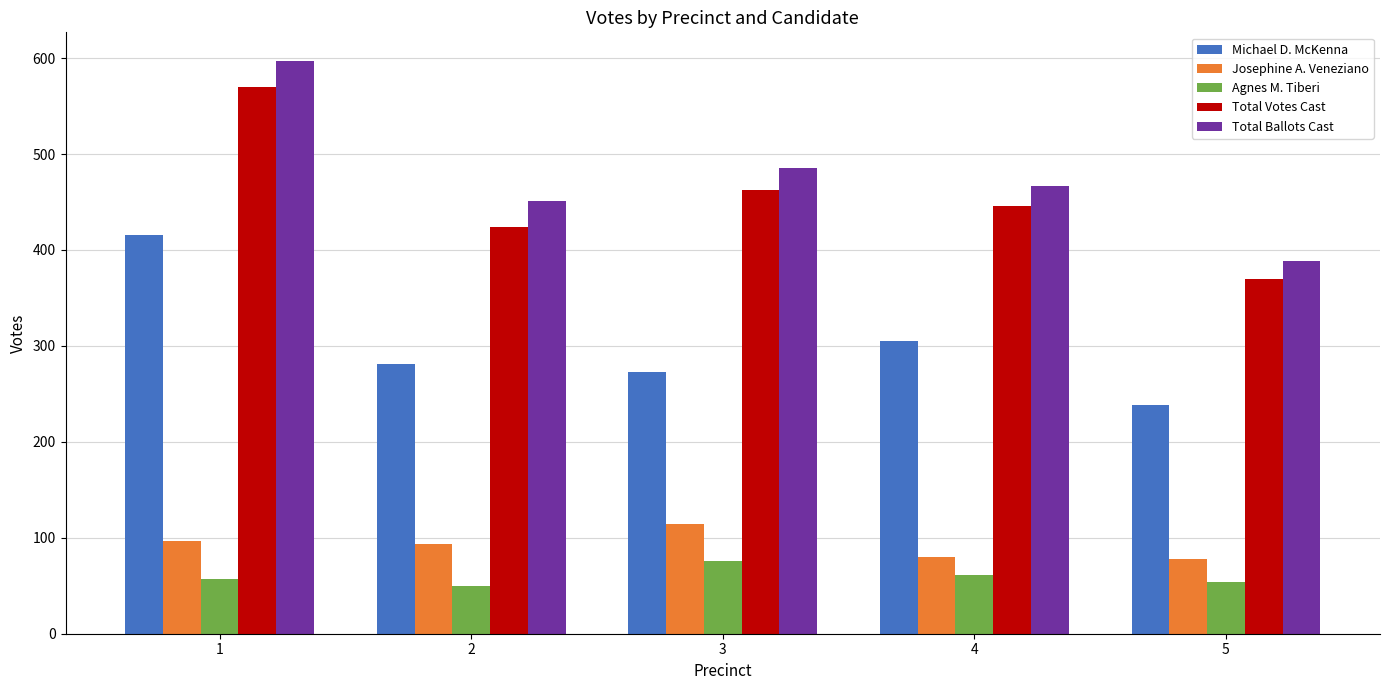

Where is Total Votes Cast nearest to the value 470?

3